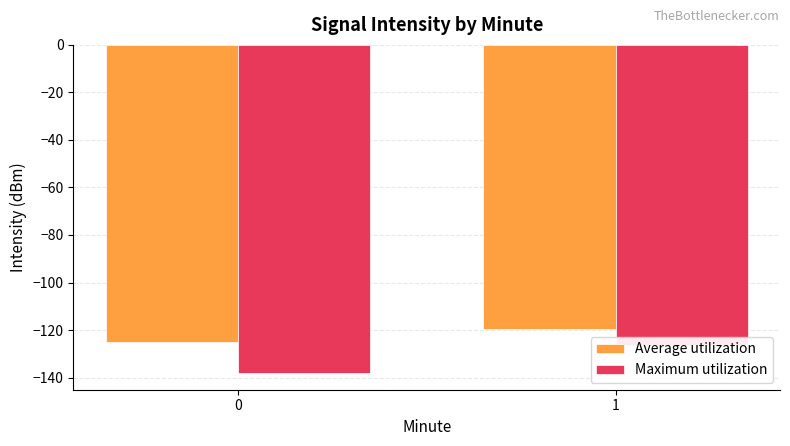

List the series in order of their peak value, lowest first.

Maximum utilization, Average utilization